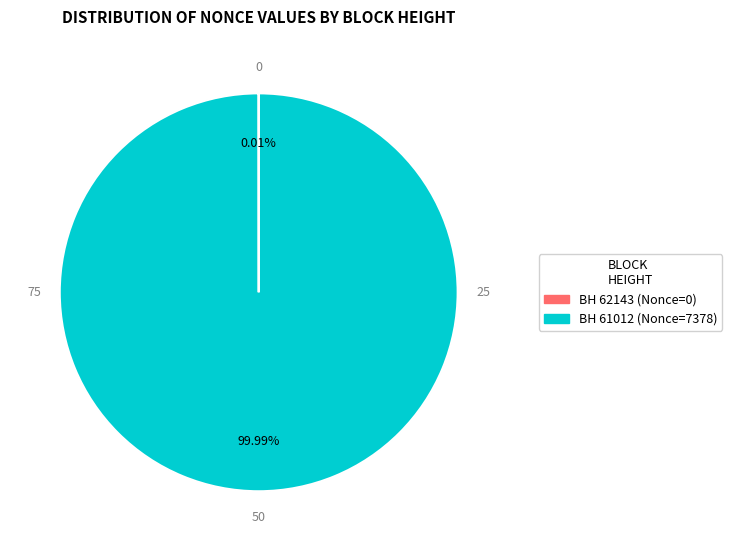

What percentage is the 61012 slice, to the nearest percent?

100%